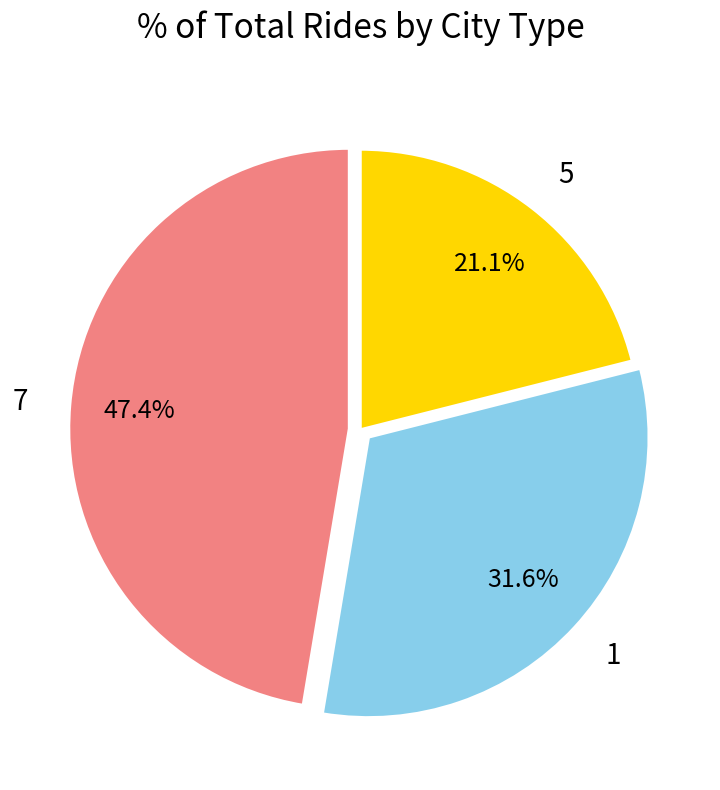

Which category has the biggest portion of the pie?

7